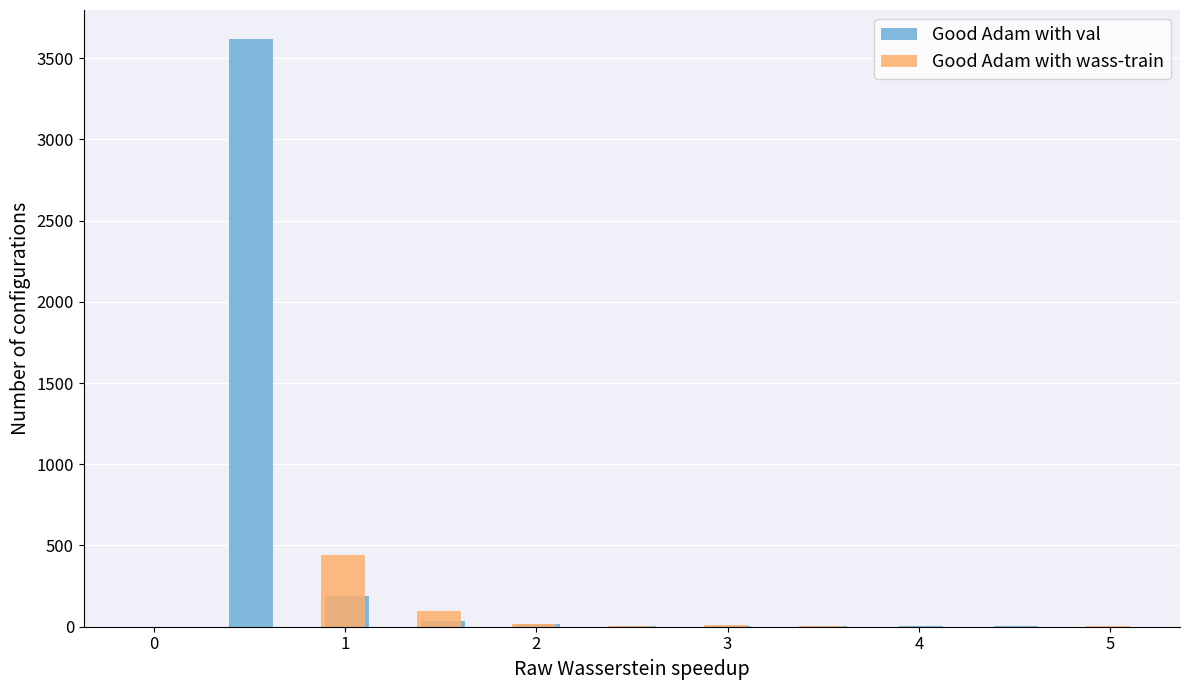

How many groups of bars are there?

20